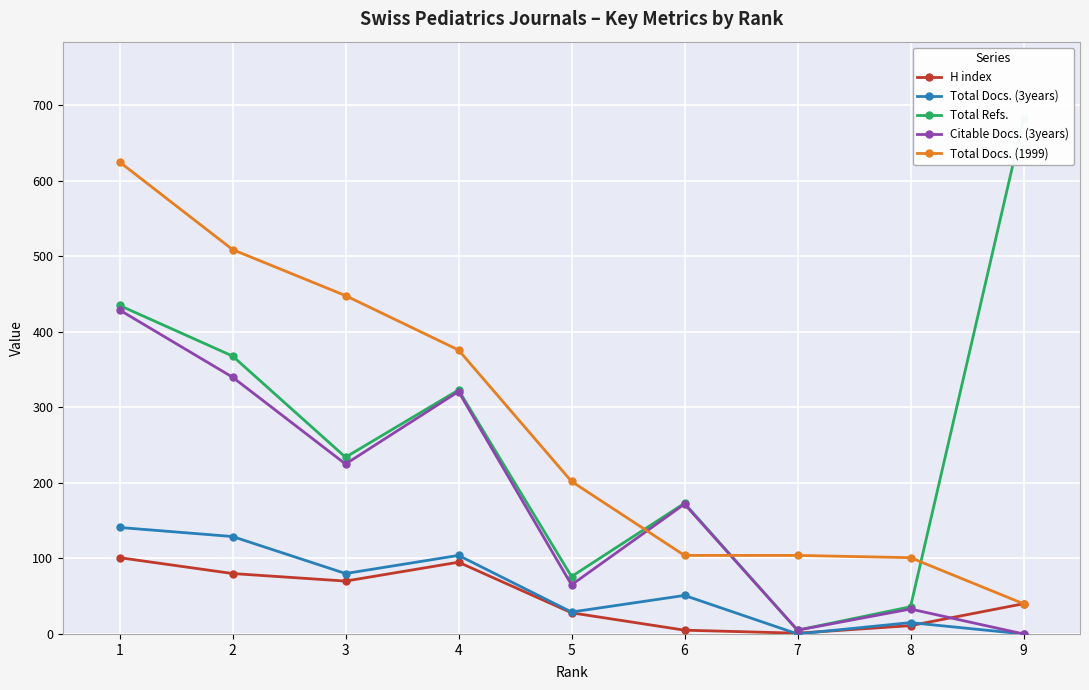

What is the minimum value for H index?

1